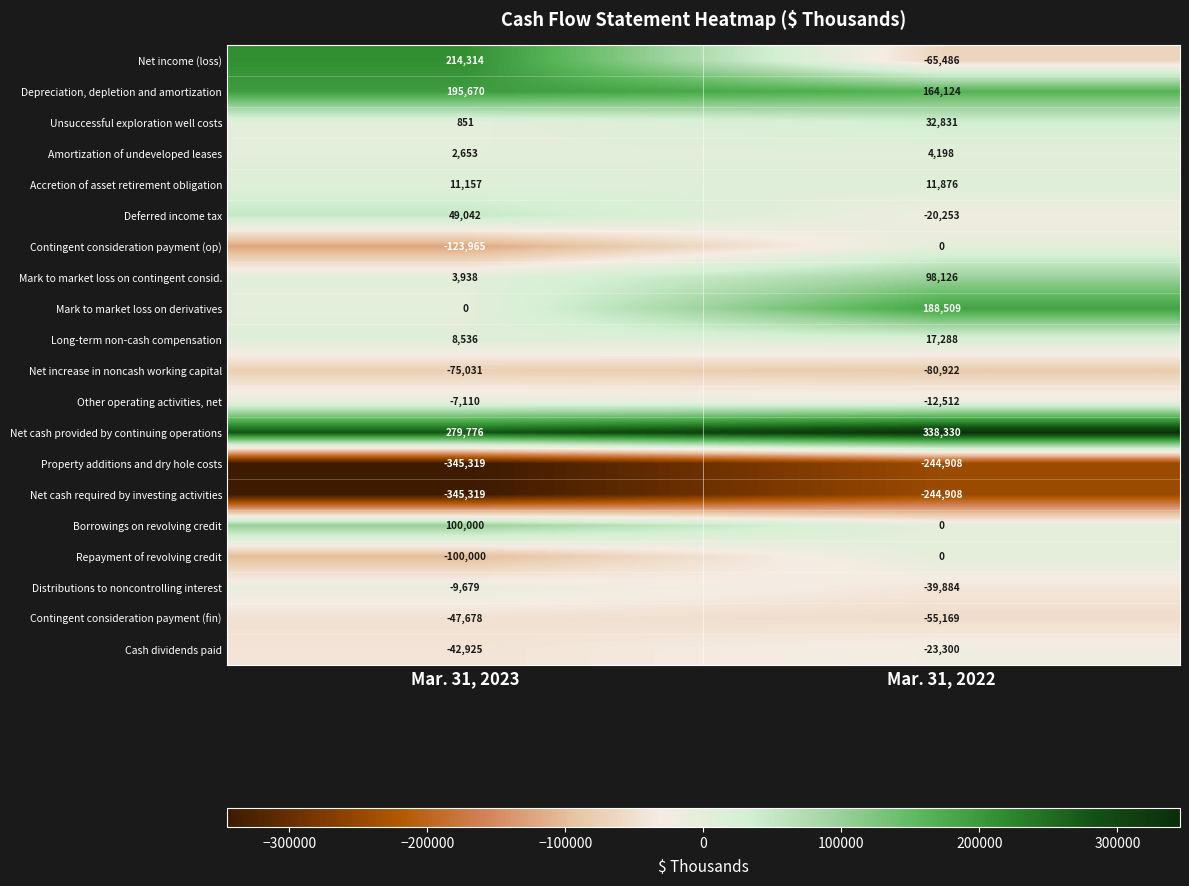

Rank the categories by Contingent consideration payment (fin) value from highest to lowest.

Mar. 31, 2023, Mar. 31, 2022